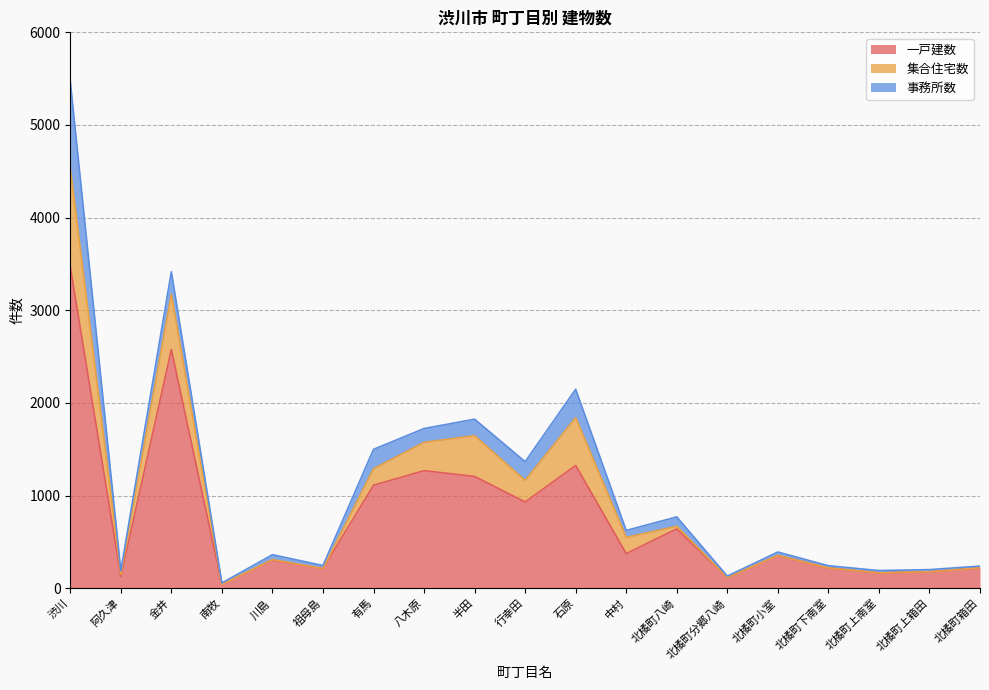

Which category has the highest value across all series?

渋川